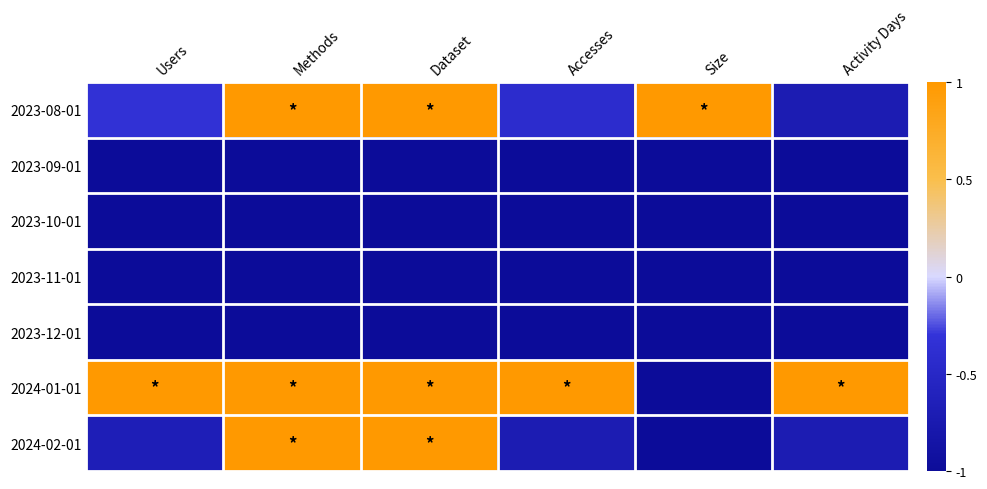

Reading left to right, what are all the values shown in this chart?

2023-08-01: Users=-0.3	Methods=1.0	Dataset=1.0	Accesses=-0.4	Size=1.0	Activity Days=-0.7
2023-09-01: Users=-1.0	Methods=-1.0	Dataset=-1.0	Accesses=-1.0	Size=-1.0	Activity Days=-1.0
2023-10-01: Users=-1.0	Methods=-1.0	Dataset=-1.0	Accesses=-1.0	Size=-1.0	Activity Days=-1.0
2023-11-01: Users=-1.0	Methods=-1.0	Dataset=-1.0	Accesses=-1.0	Size=-1.0	Activity Days=-1.0
2023-12-01: Users=-1.0	Methods=-1.0	Dataset=-1.0	Accesses=-1.0	Size=-1.0	Activity Days=-1.0
2024-01-01: Users=1.0	Methods=1.0	Dataset=1.0	Accesses=1.0	Size=-1.0	Activity Days=1.0
2024-02-01: Users=-0.7	Methods=1.0	Dataset=1.0	Accesses=-0.7	Size=-1.0	Activity Days=-0.7